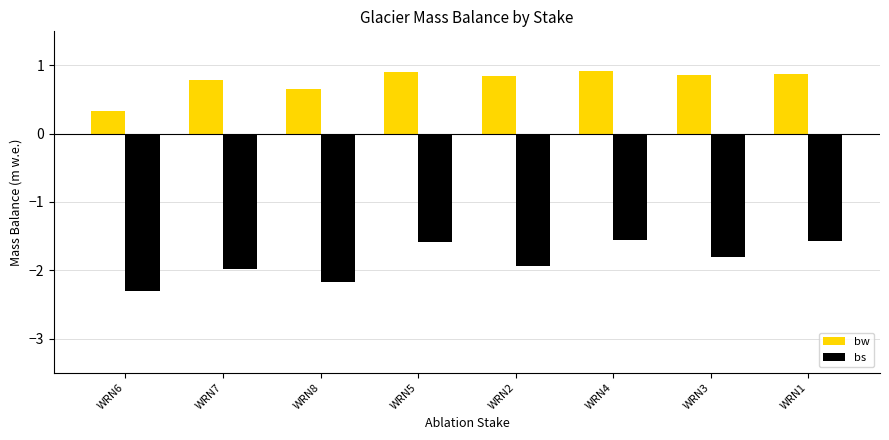

What is the difference between the highest and lowest values at WRN4?

2.5